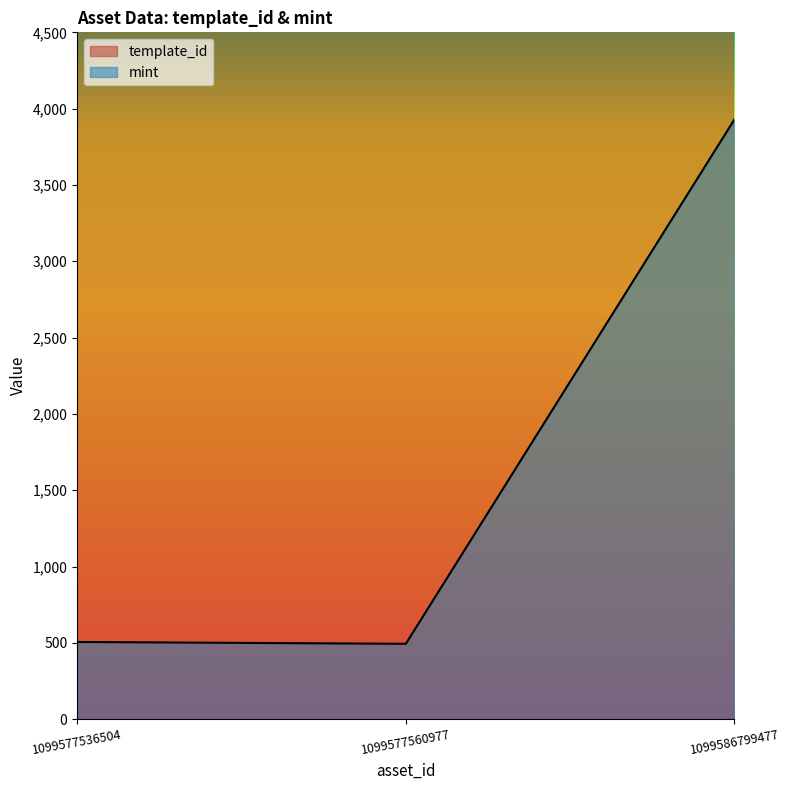

What is the value of the mint point at the 3rd from the left?

3930